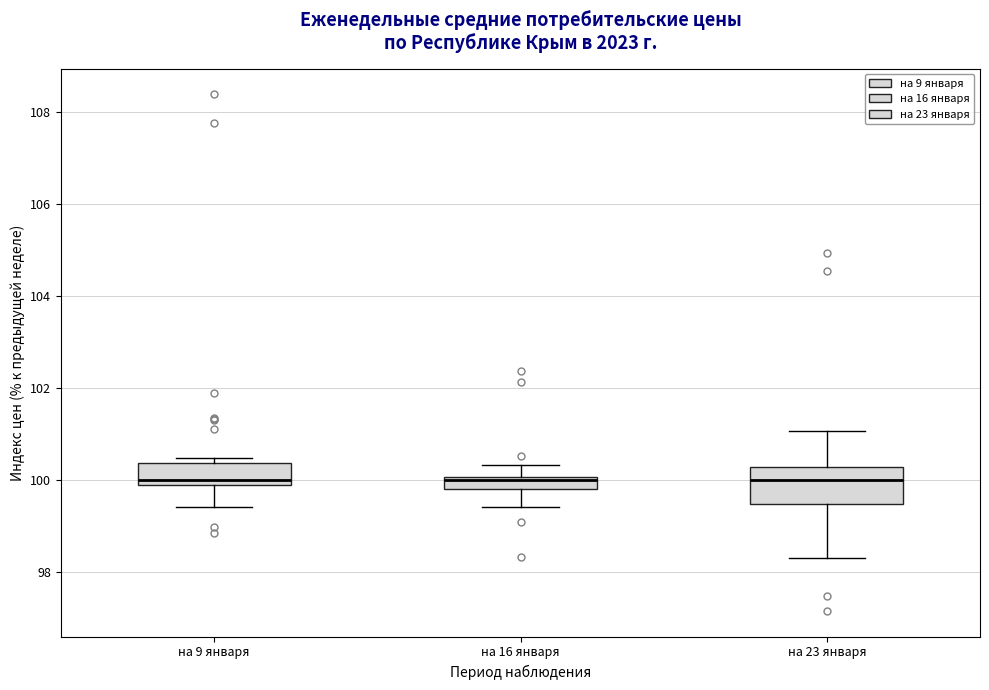

Comparing the boxes themselves (not the whiskers), which one is the tallest?

на 23 января